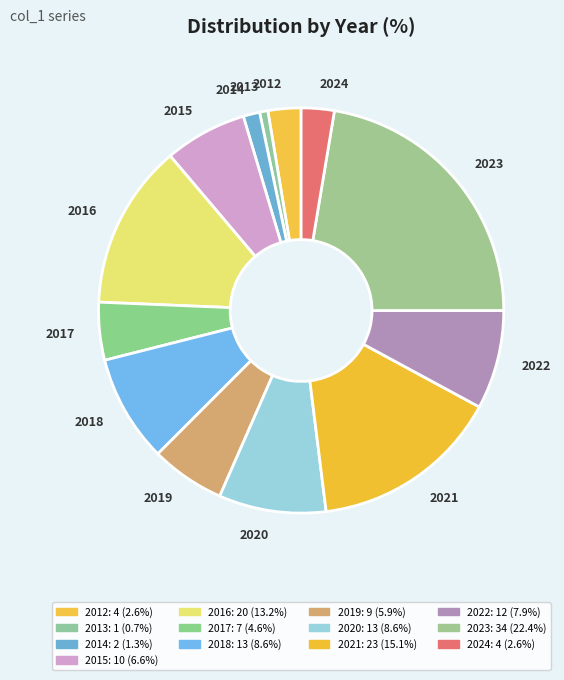

Does any single category account for the majority?

No